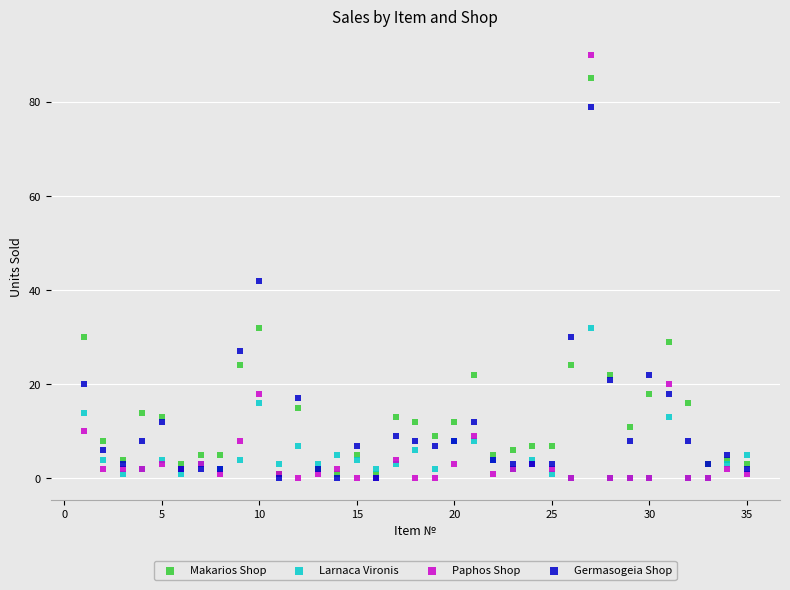

Which series has the largest Y range (max minus min)?

Paphos Shop